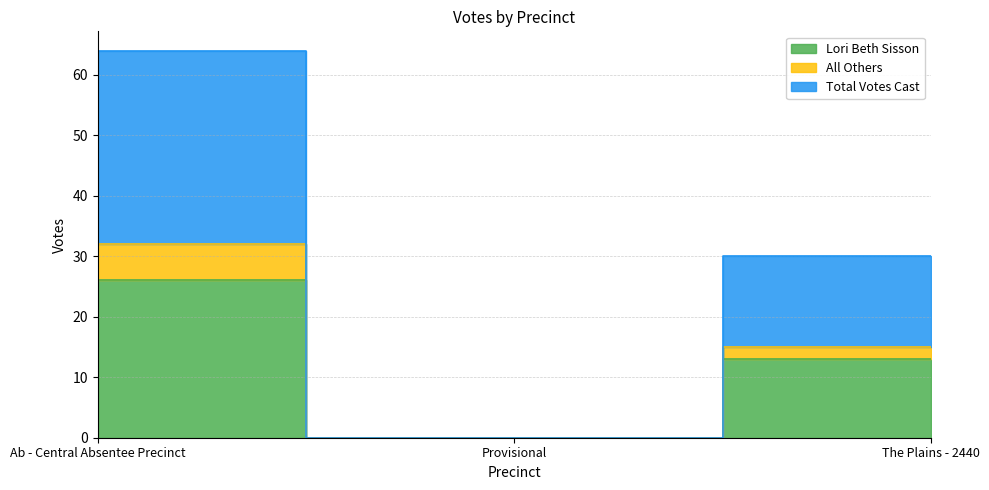

What are all the series names shown in the legend?

Lori Beth Sisson, All Others, Total Votes Cast